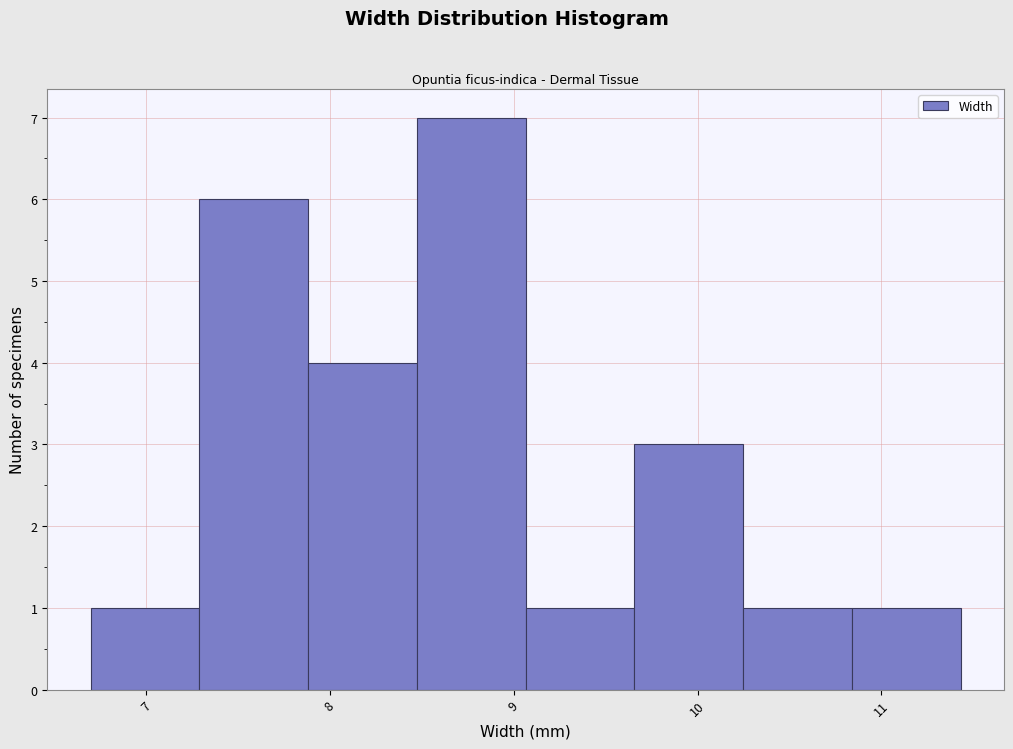

Which range on the x-axis has the tallest bar?

8.5 to 9.1